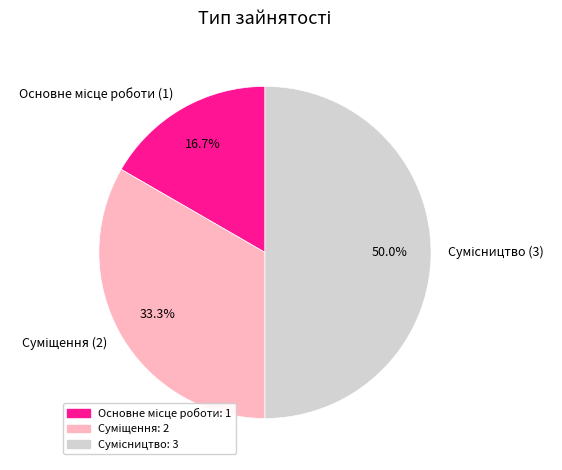

What is the change in value from Основне місце роботи to Суміщення?

+1